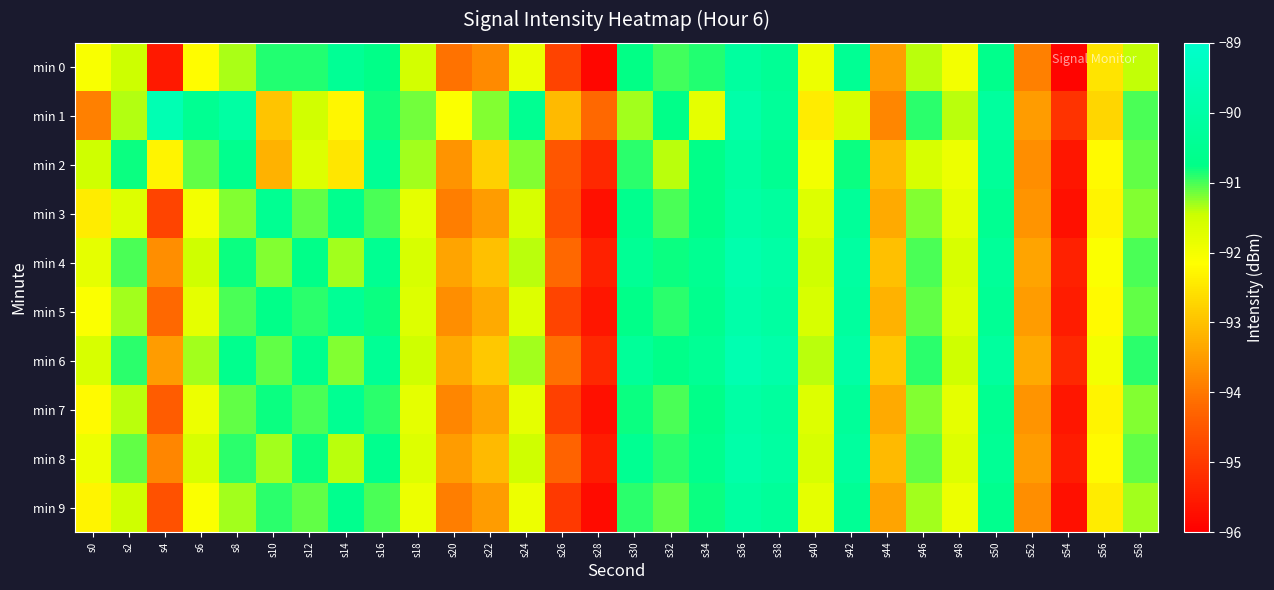

At how many categories does at least one series exceed -92?

23